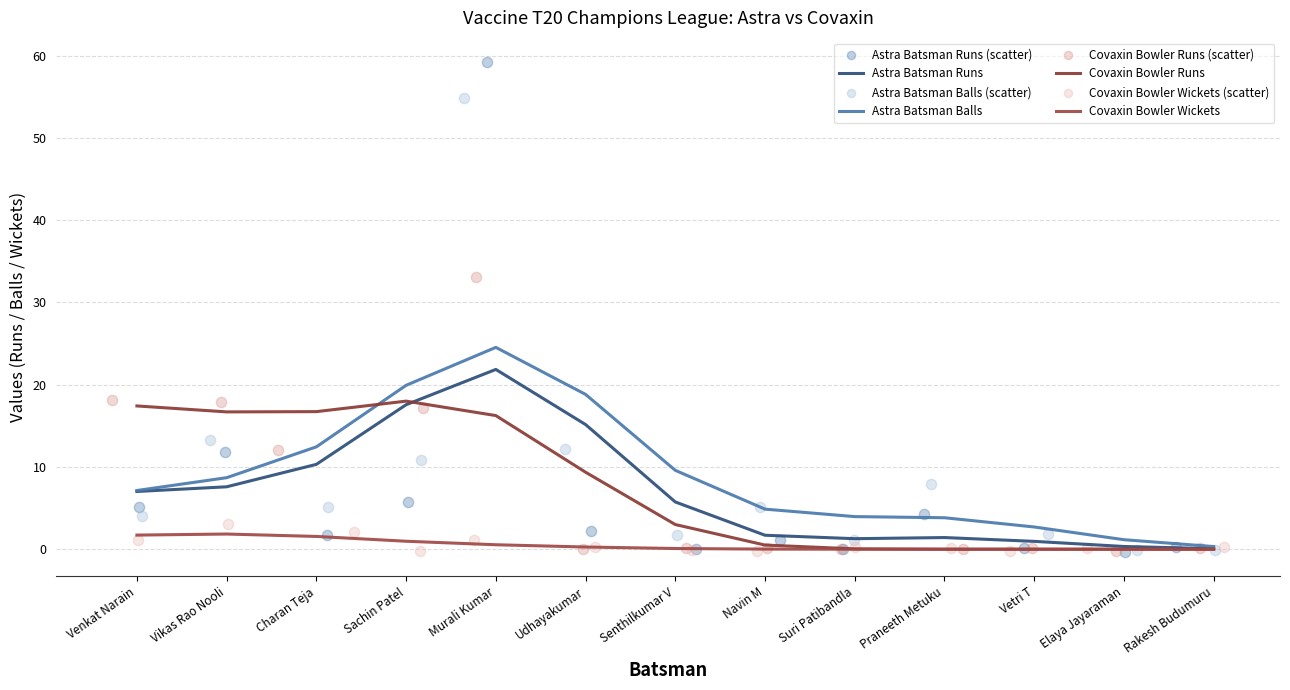

Is the value of Astra Batsman Runs at Udhayakumar greater than the value of Astra Batsman Balls at Suri Patibandla?

Yes